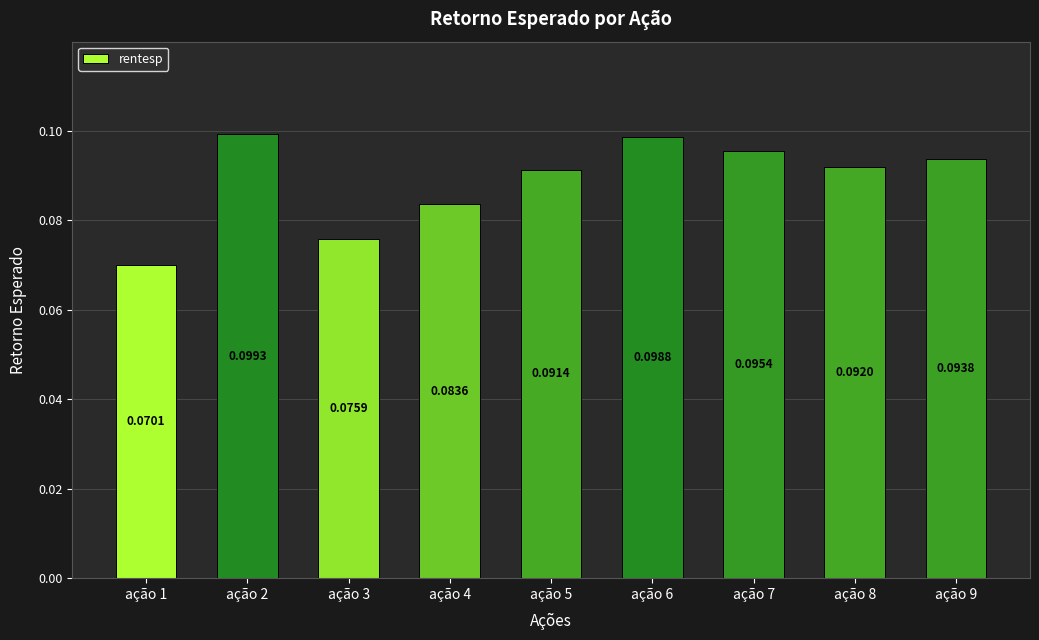

Where is the data nearest to the value 0?

ação 1